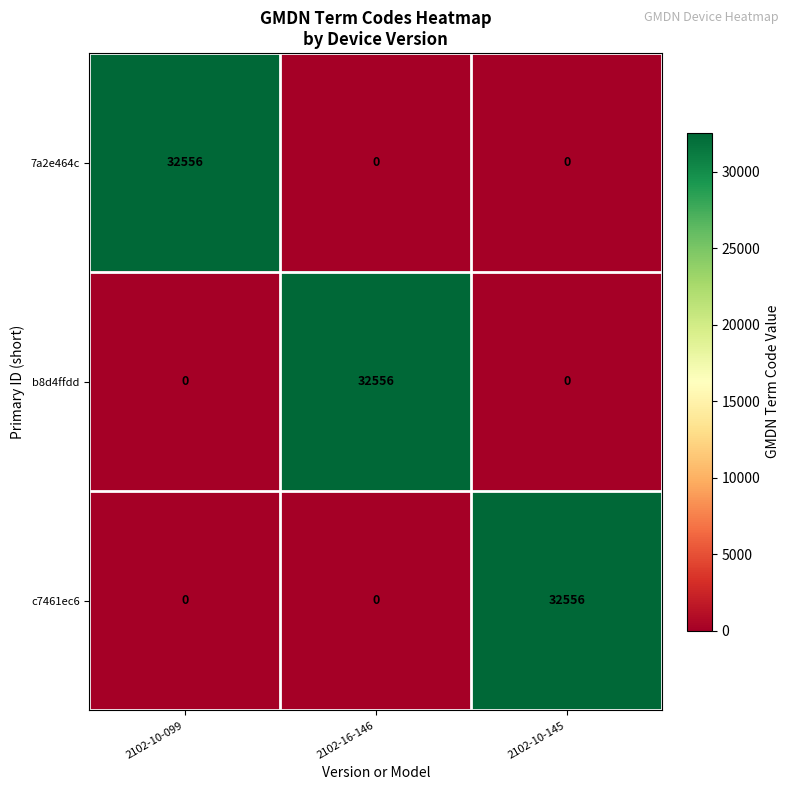

How many distinct data groups are displayed?

3